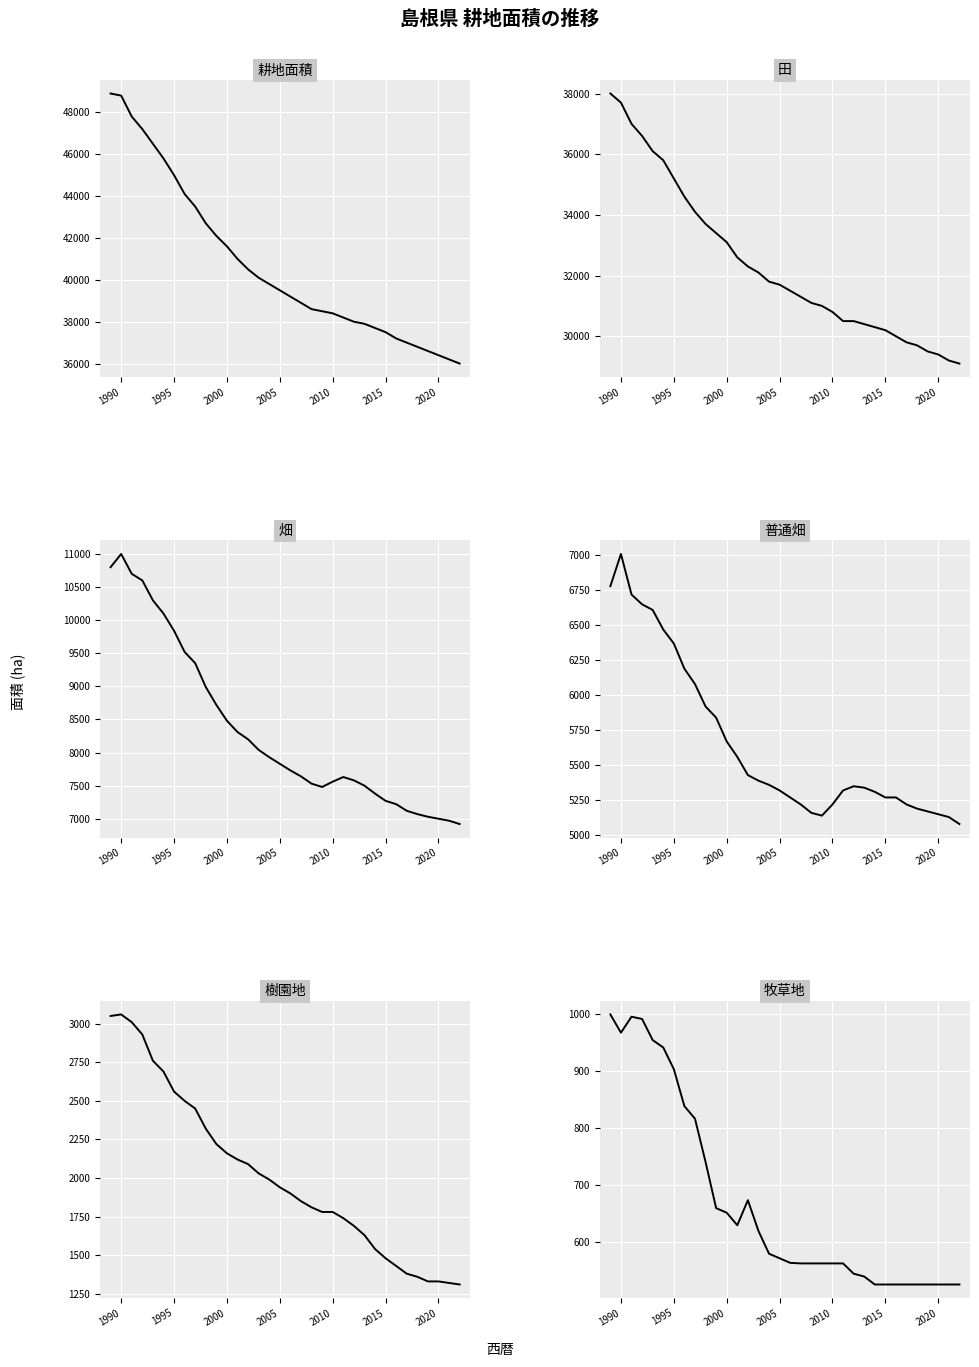

What are all the series names shown in the legend?

耕地面積, 田, 畑, 普通畑, 樹園地, 牧草地